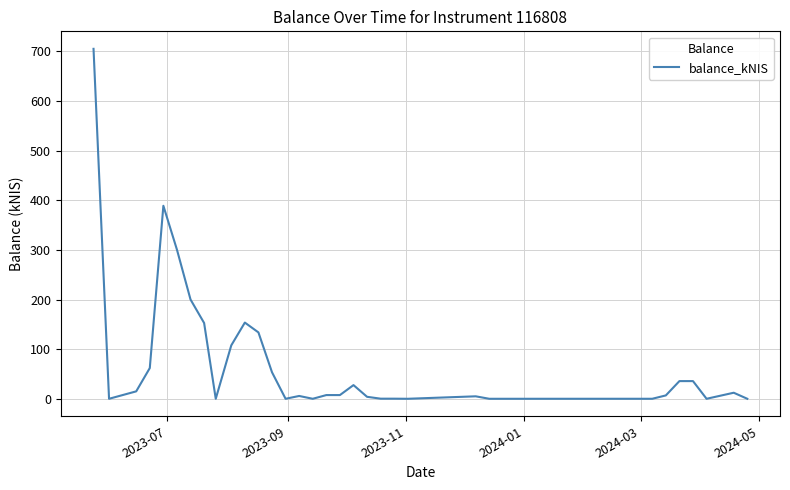

What is the maximum value shown in the chart?

705.0